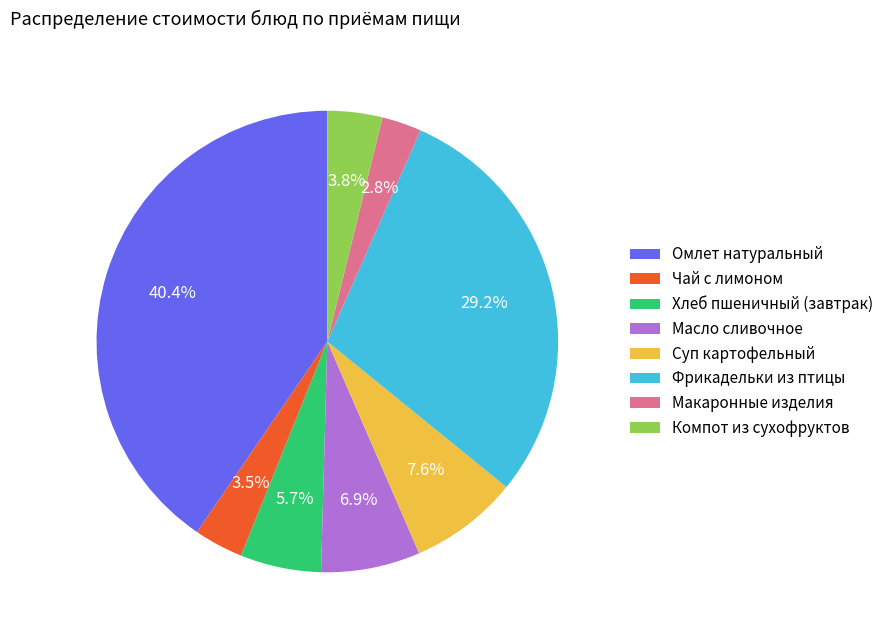

What percentage is the Компот из сухофруктов slice, to the nearest percent?

4%